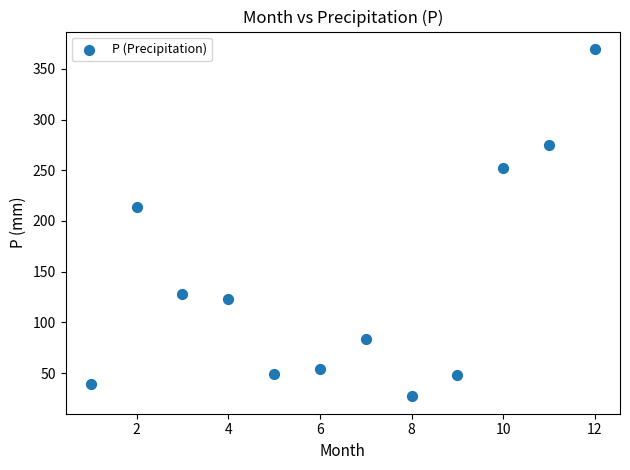

What Y value in the scatter plot is closest to 198?

214.1